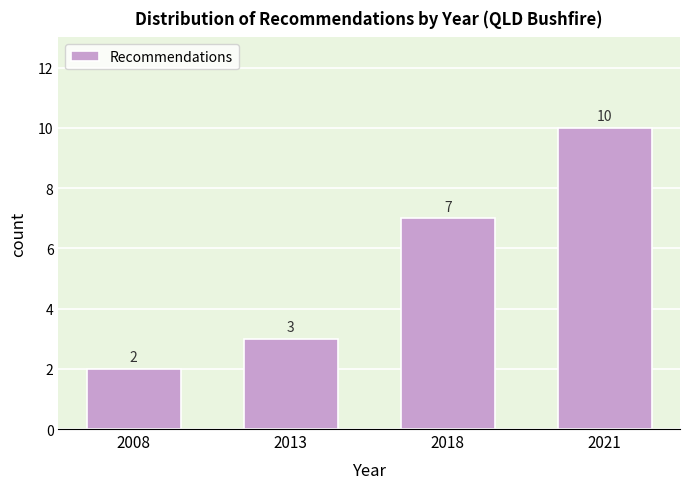

Reading right to left, list all the values displayed in this chart.

2021=10	2018=7	2013=3	2008=2